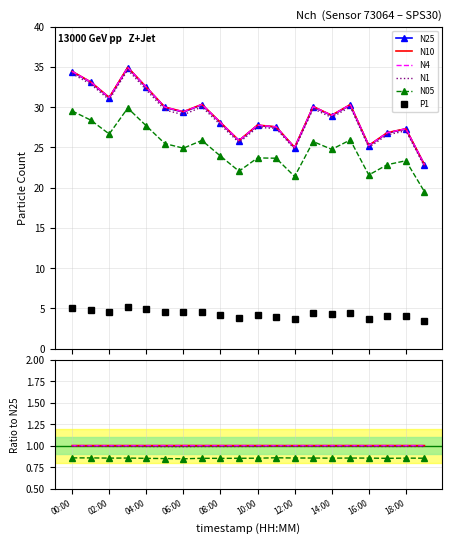

True or false: N05 and N4 cross at least once.

False